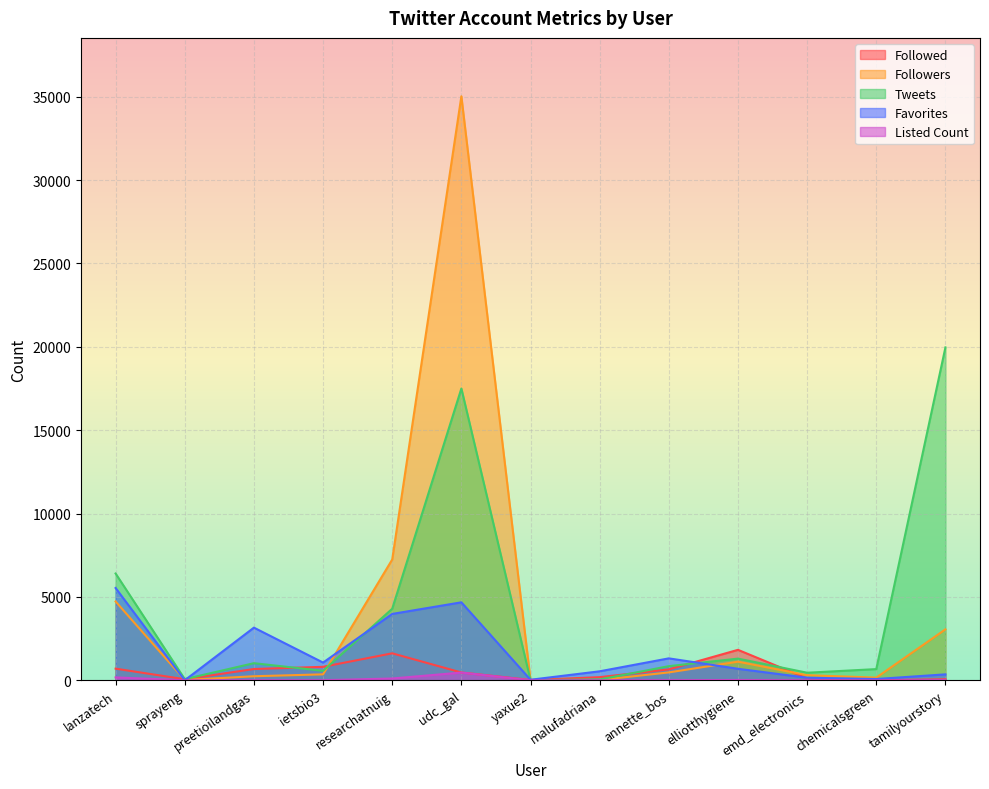

What is the label of the 8th point from the left?

malufadriana